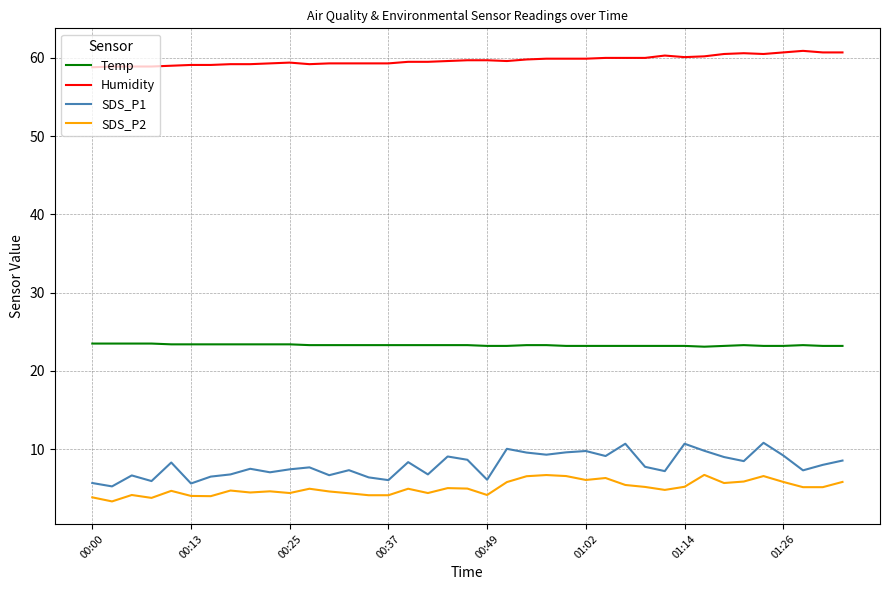

What is the smallest value displayed?

3.3